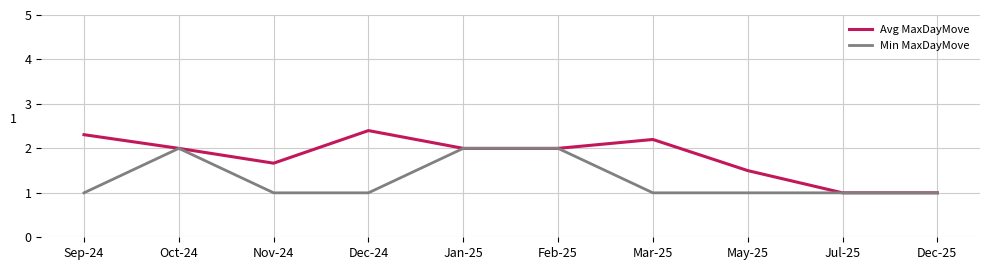

Which series has the largest total across all categories?

Avg MaxDayMove